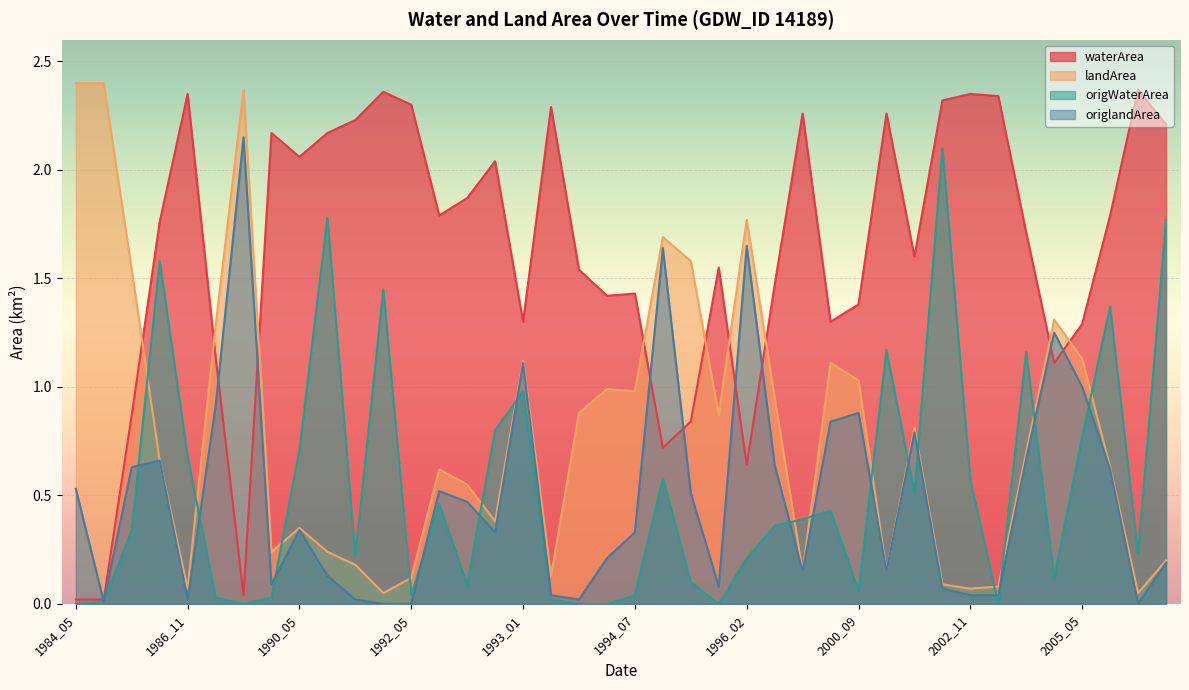

Which has a higher value, 2007_09 or 1990_07?

2007_09